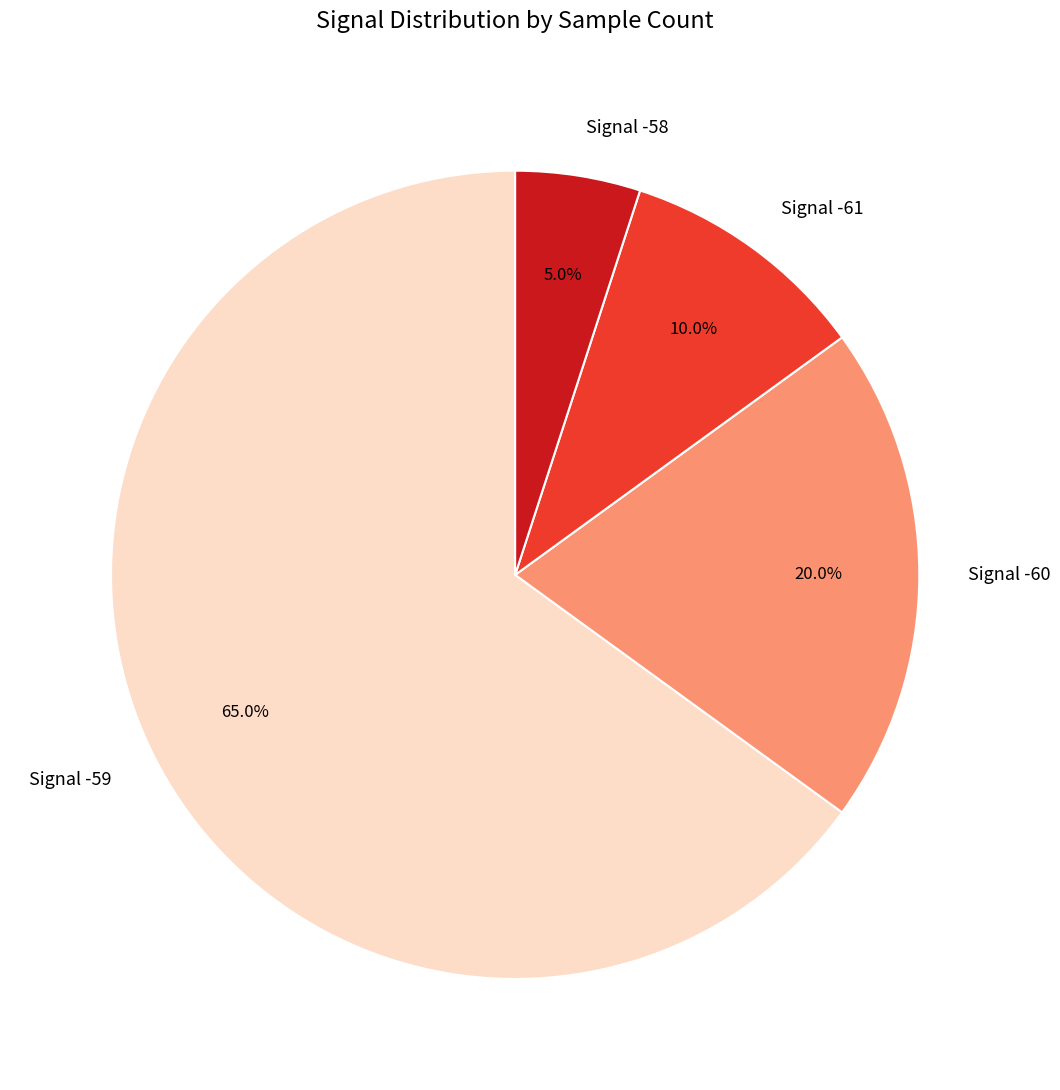

Combined, do Signal -58 and Signal -59 account for over 50%?

Yes